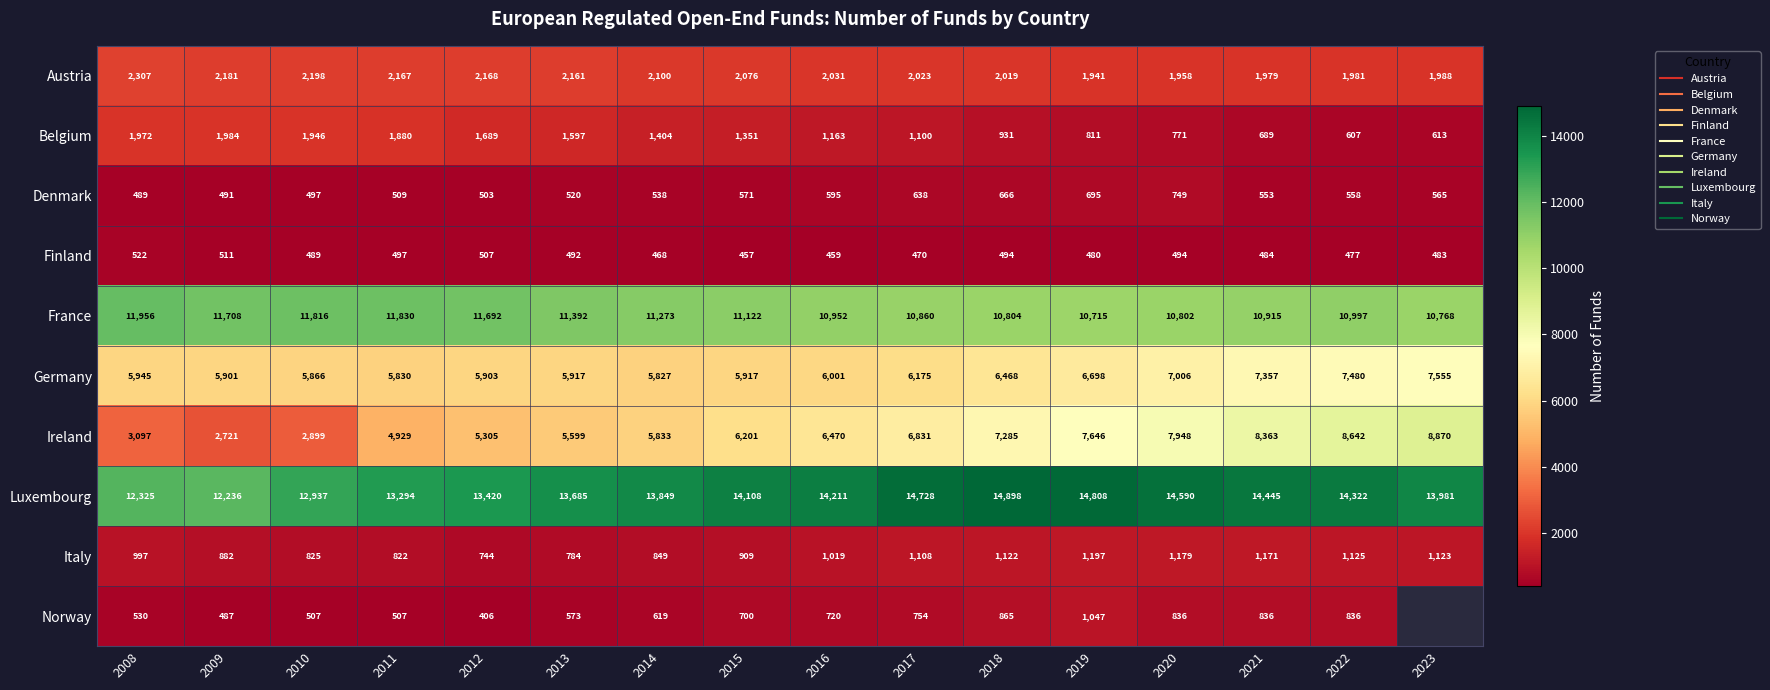

What is the highest value of the Luxembourg series?

14898.0